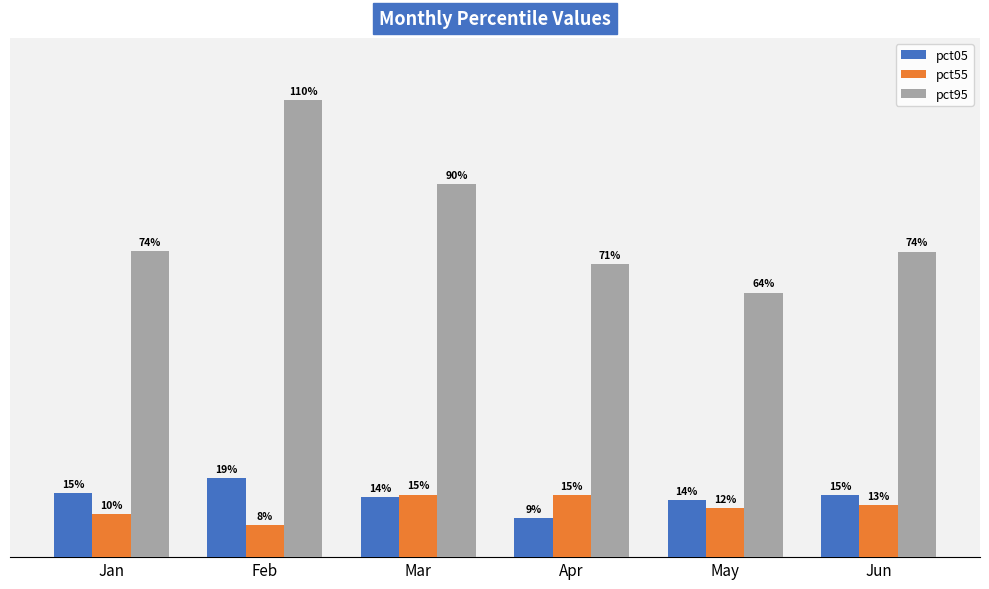

How many groups of bars are there?

6